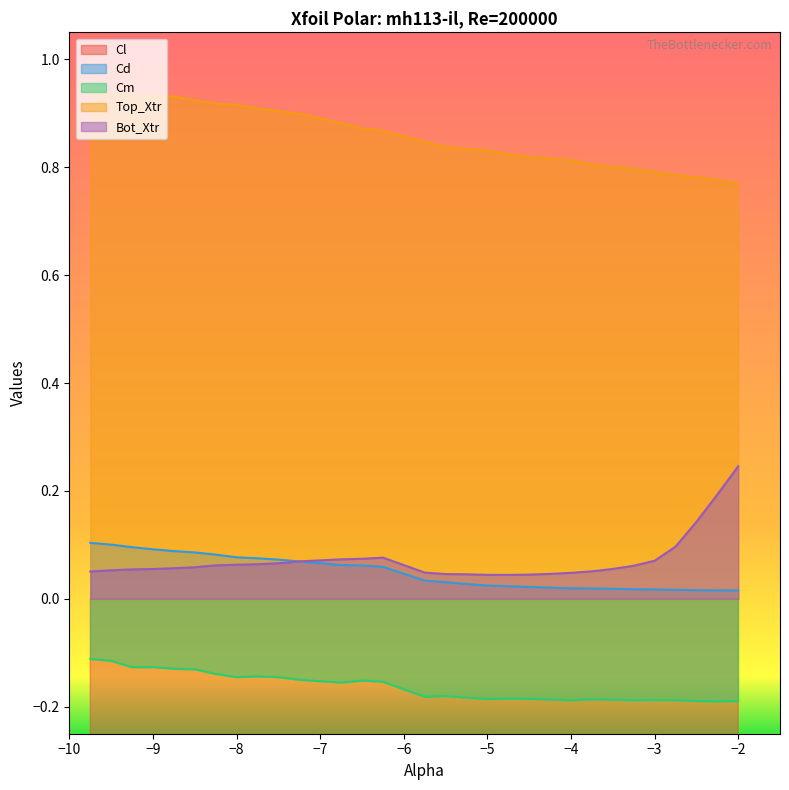

True or false: Bot_Xtr and Cm cross at least once.

False